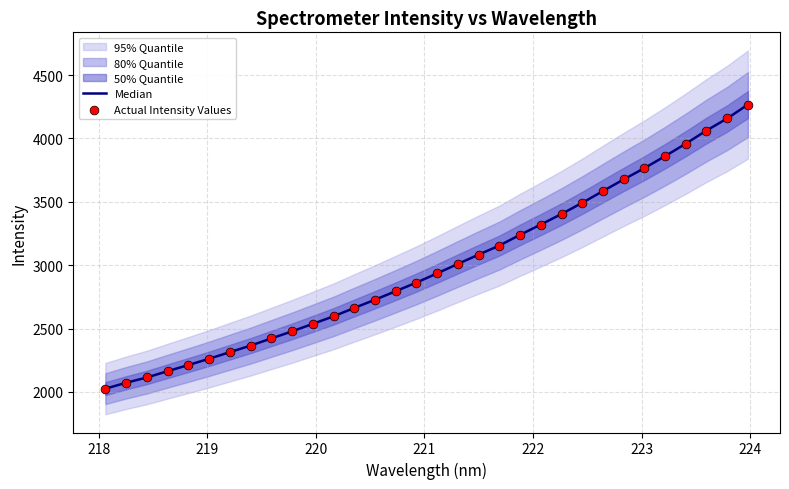

What is the total value across all series at 219?

4227.5